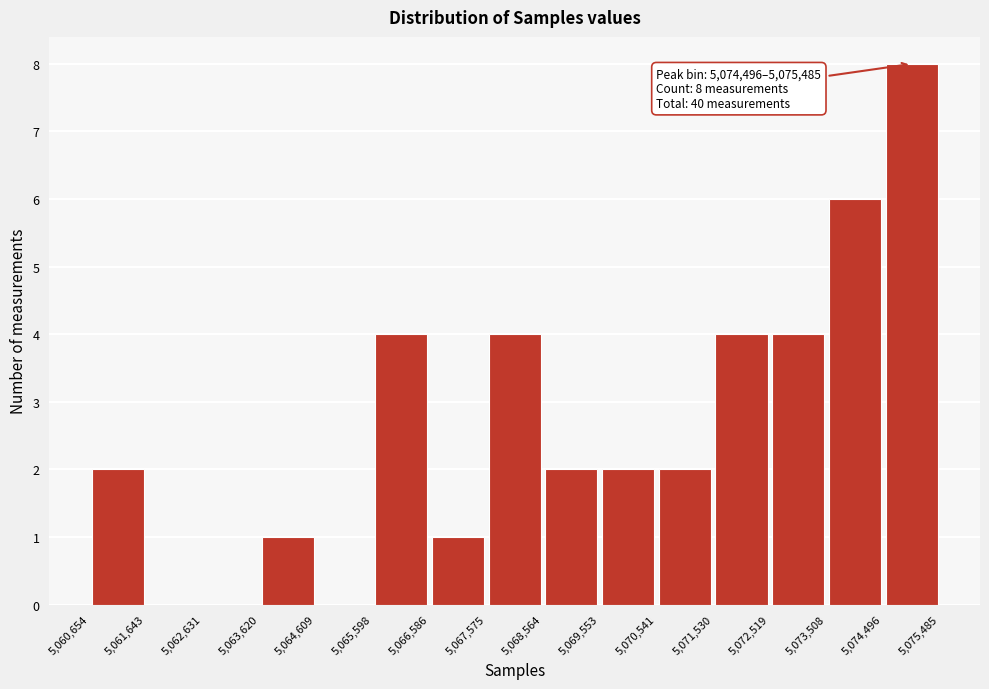

Over which range of the x-axis is the bar tallest?

5,074,496 to 5,075,485